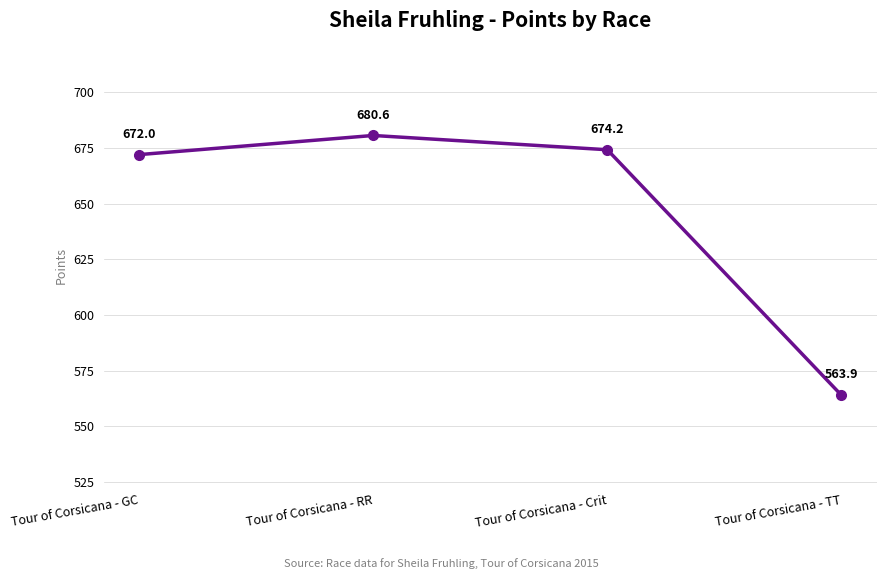

How many lines are shown in the chart?

1